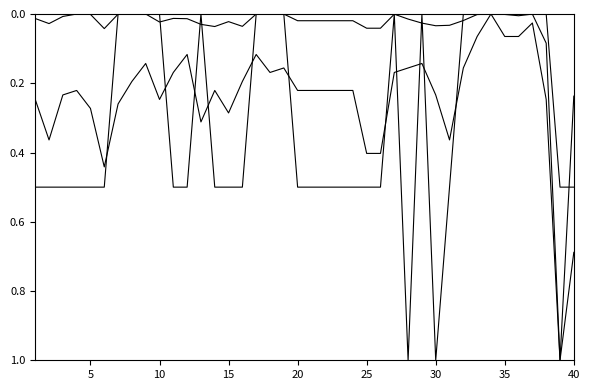

How many lines are shown in the chart?

3